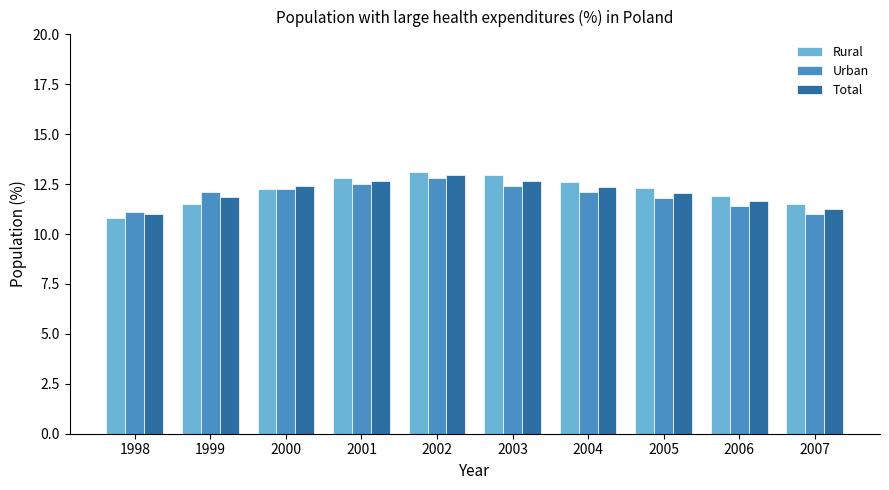

The value of Urban at 2001 is 12.5. True or false?

True